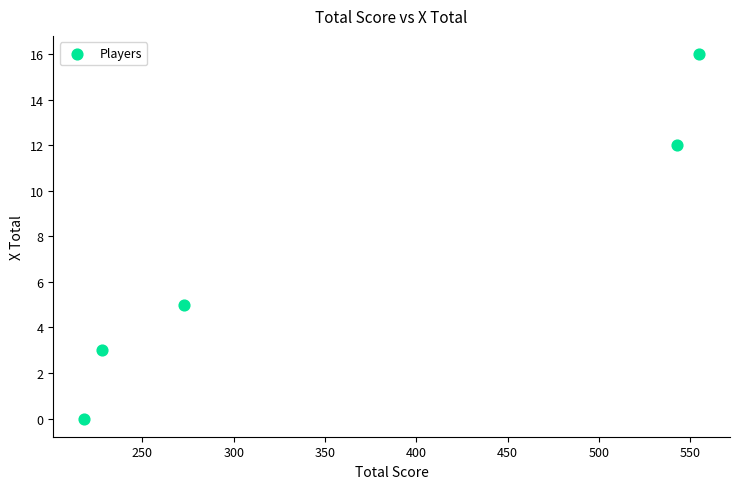

What is the range of X values (max minus min)?

337